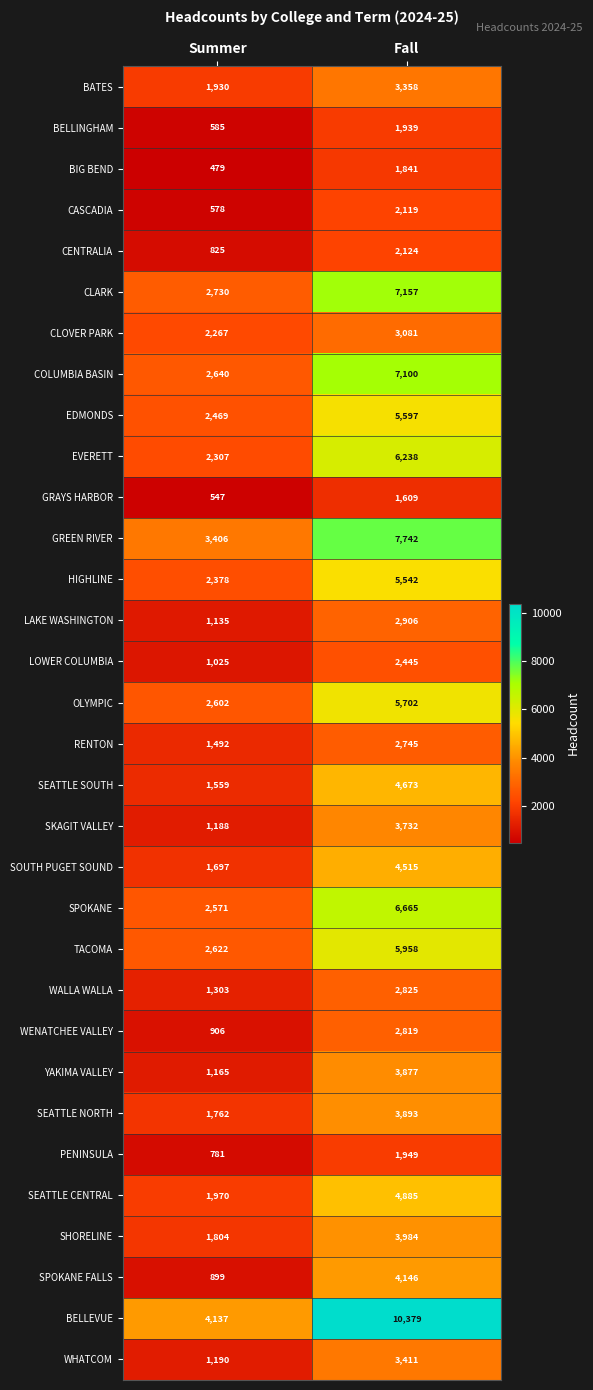

What value does the LAKE WASHINGTON series have at Fall?

2906